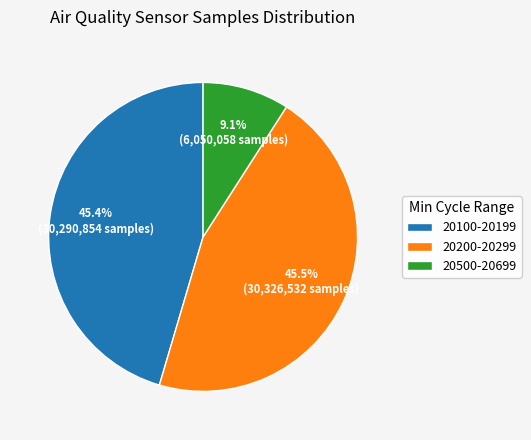

How many slices are in this pie chart?

3